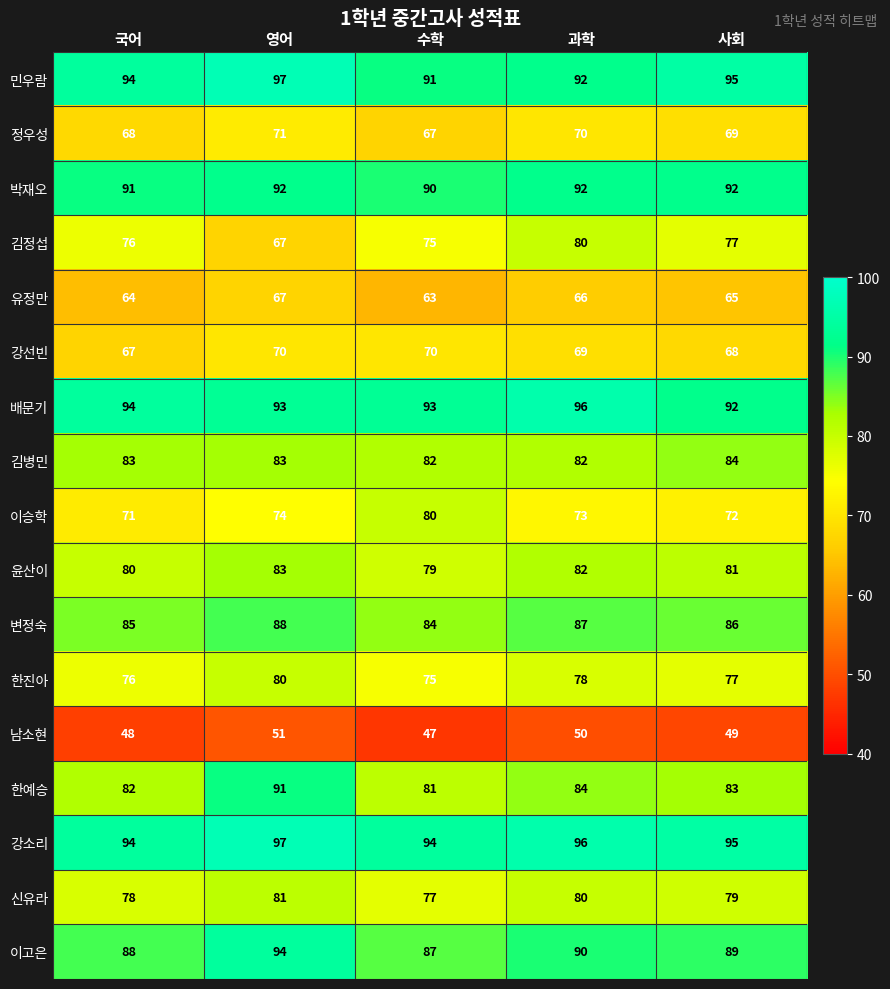

Count the 배문기 values in the range 93 to 94.

3